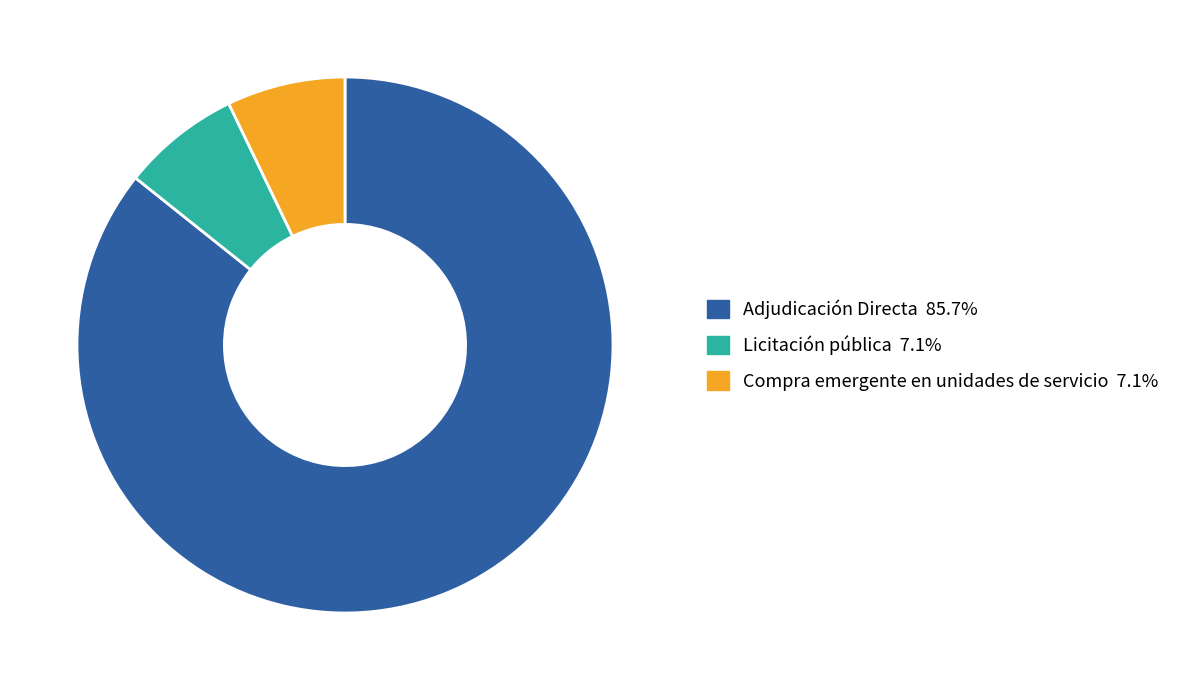

Is there any slice that represents more than half of the pie?

Yes